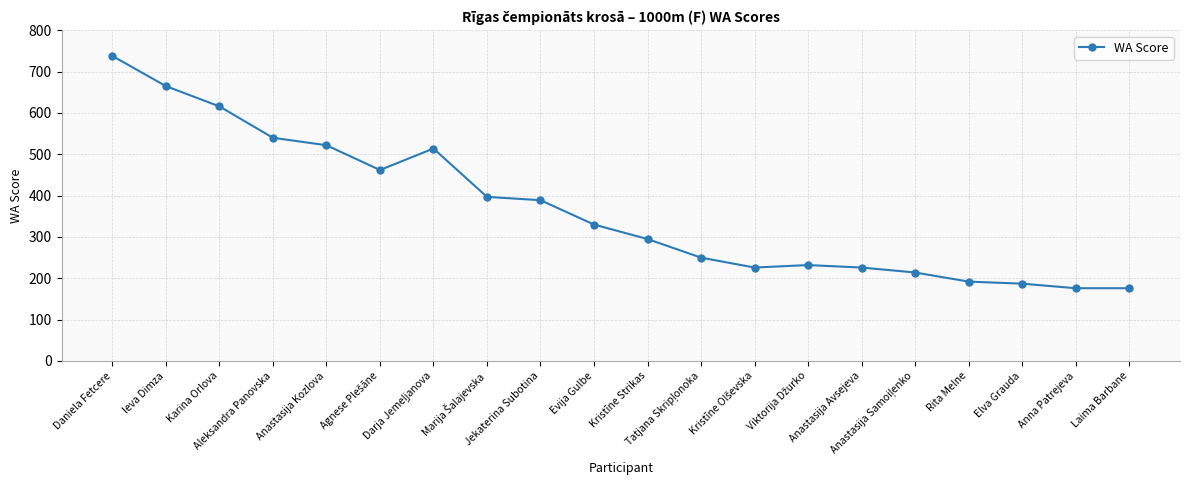

What is the average value?

367